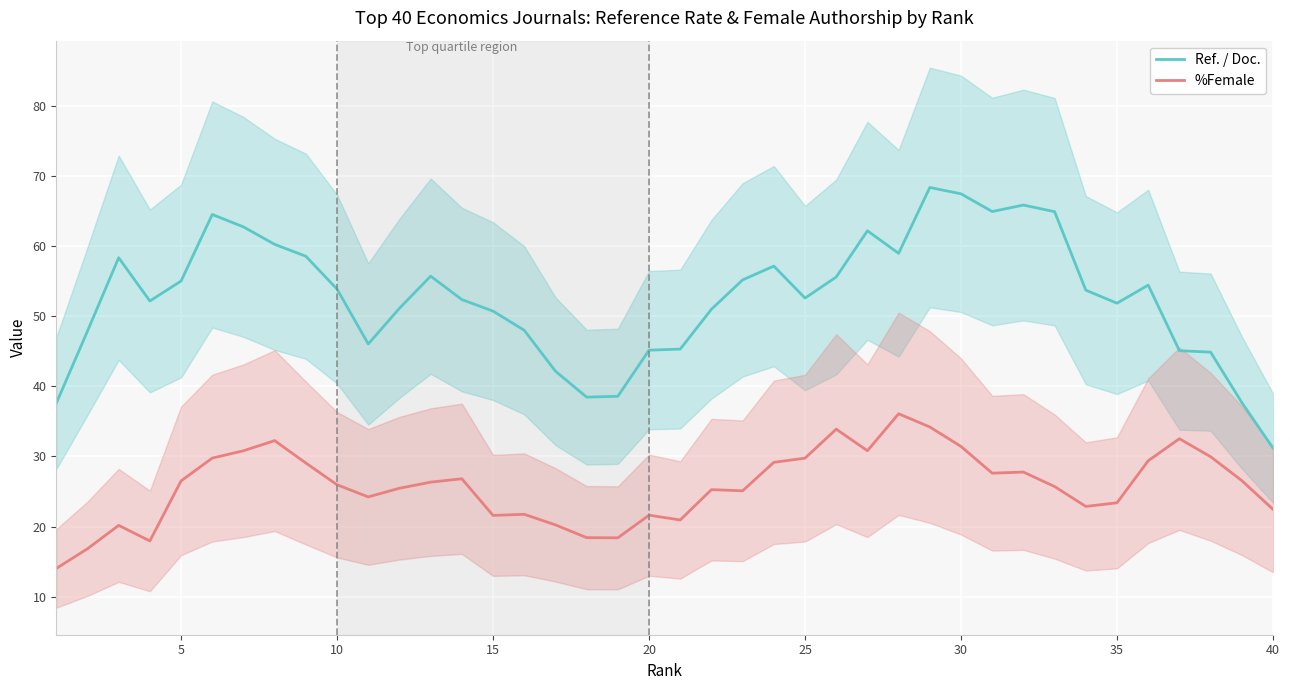

What are all the series names shown in the legend?

Ref. / Doc., %Female